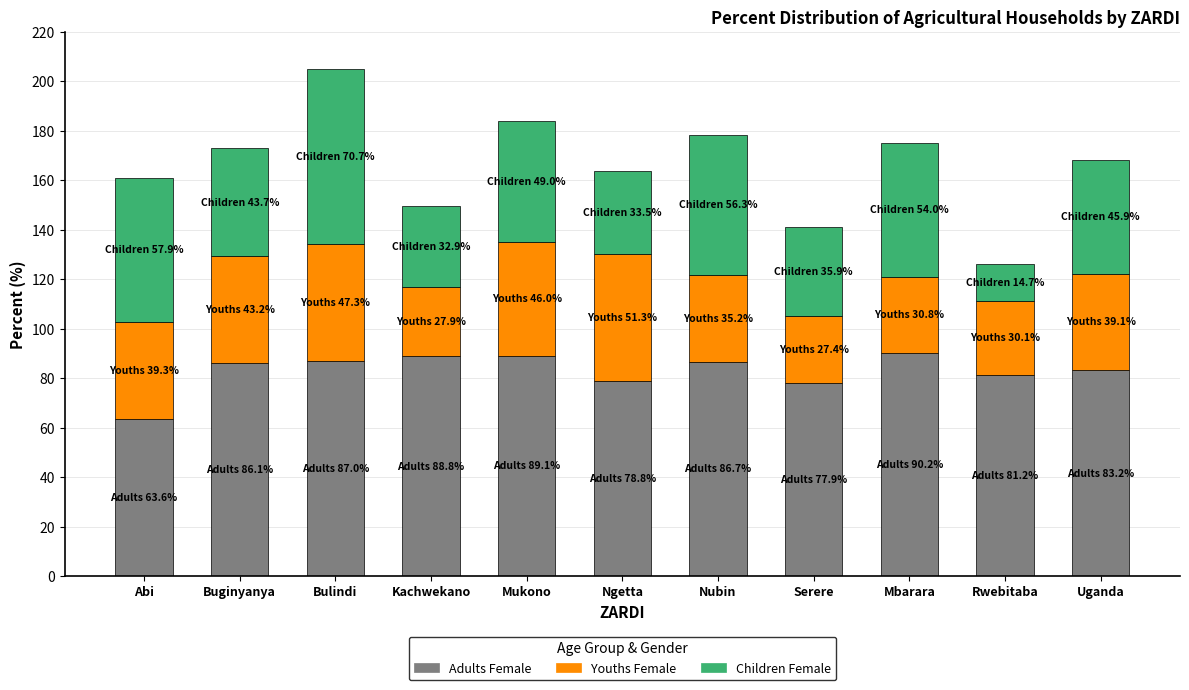

What is the highest value of the Adults Female series?

90.2